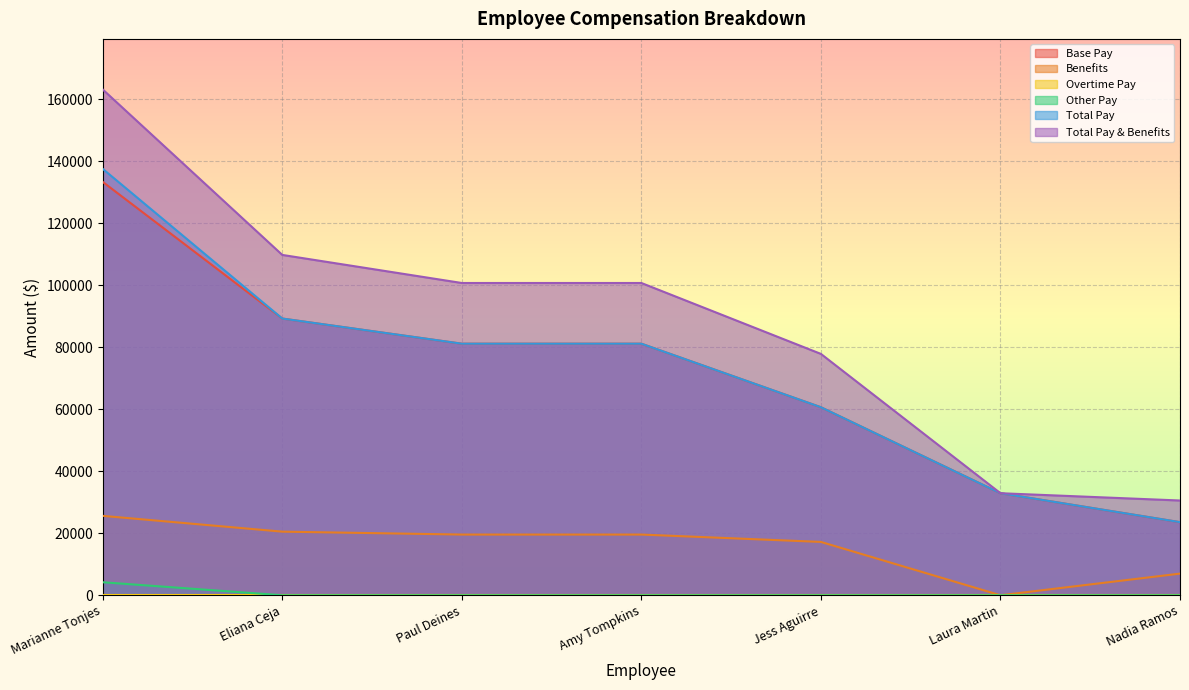

Which series changed the most between Paul Deines and Laura Martin?

Total Pay & Benefits